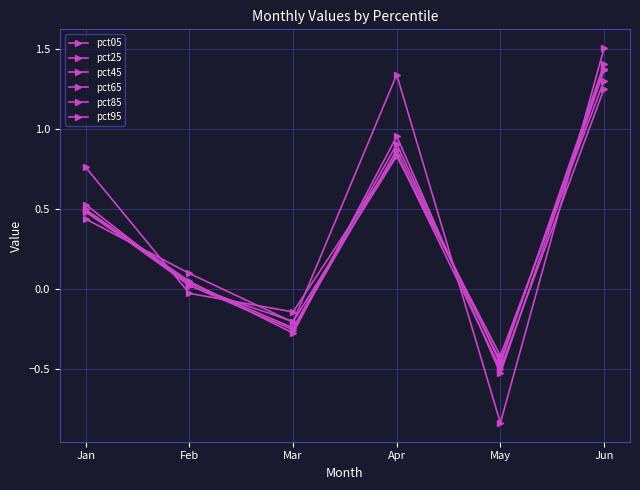

Is this an area chart (filled region under the line)?

No